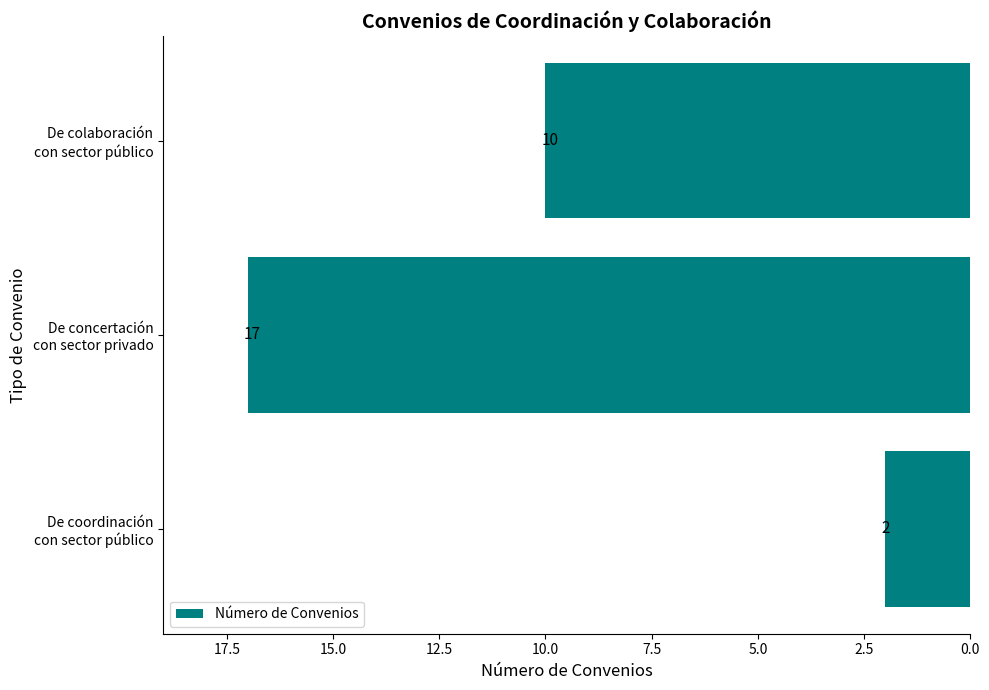

What is the difference between the maximum and minimum values?

15